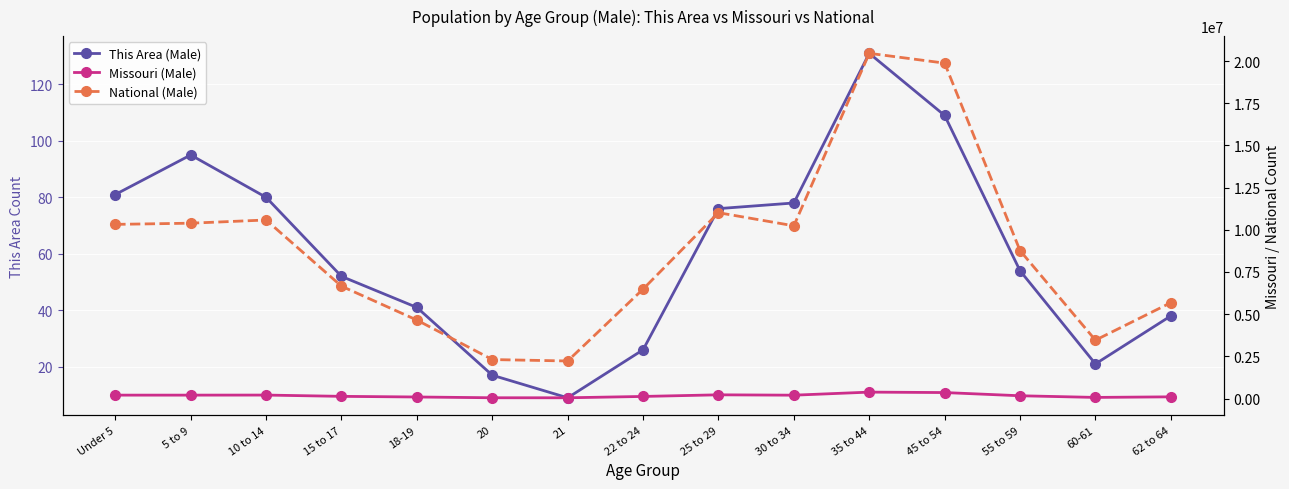

The This Area (Male) series shows 137 at Under 5. True or false?

False